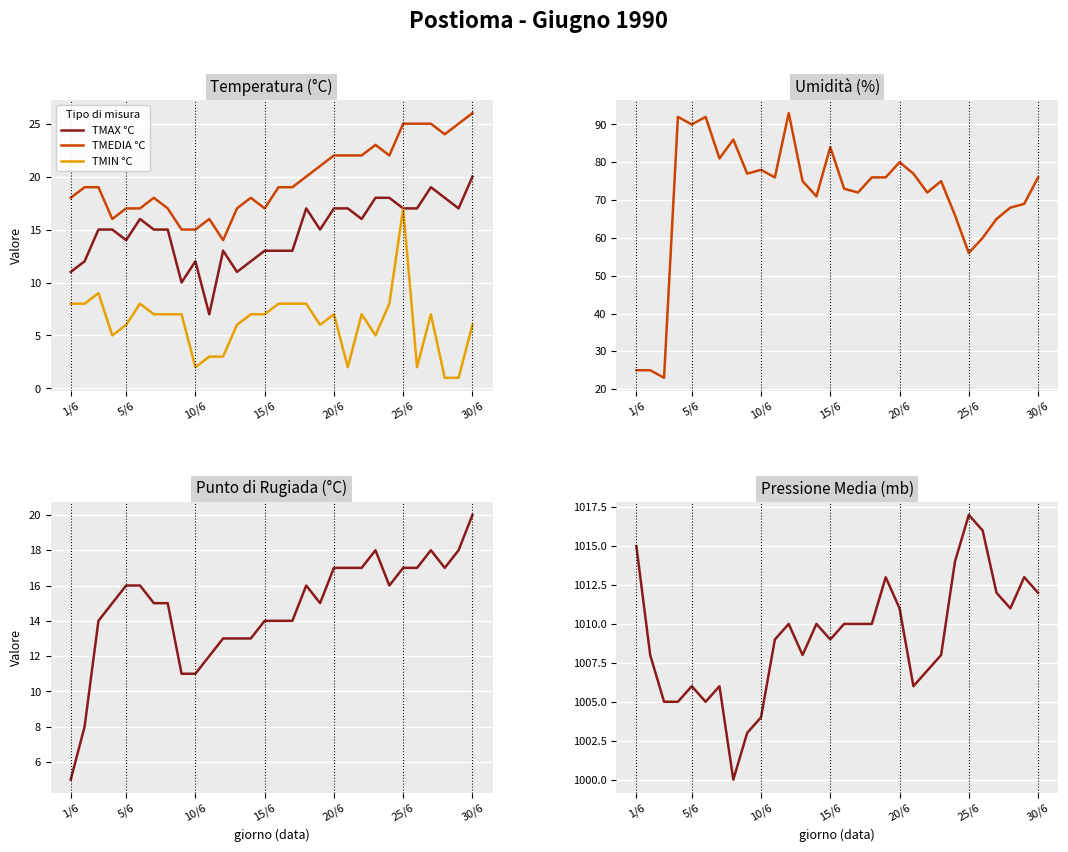

Reading right to left, transcribe all the data shown in this chart.

TMAX °C: 20	17	18	19	17	17	18	18	16	17	17	15	17	13	13	13	12	11	13	7	12	10	15	15	16	14	15	15	12	11
TMEDIA °C: 26	25	24	25	25	25	22	23	22	22	22	21	20	19	19	17	18	17	14	16	15	15	17	18	17	17	16	19	19	18
TMIN °C: 6	1	1	7	2	17	8	5	7	2	7	6	8	8	8	7	7	6	3	3	2	7	7	7	8	6	5	9	8	8
UMIDITA %: 76	69	68	65	60	56	66	75	72	77	80	76	76	72	73	84	71	75	93	76	78	77	86	81	92	90	92	23	25	25
PUNTORUGIADA °C: 20	18	17	18	17	17	16	18	17	17	17	15	16	14	14	14	13	13	13	12	11	11	15	15	16	16	15	14	8	5
PRESSIONEMEDIA mb: 1012	1013	1011	1012	1016	1017	1014	1008	1007	1006	1011	1013	1010	1010	1010	1009	1010	1008	1010	1009	1004	1003	1000	1006	1005	1006	1005	1005	1008	1015